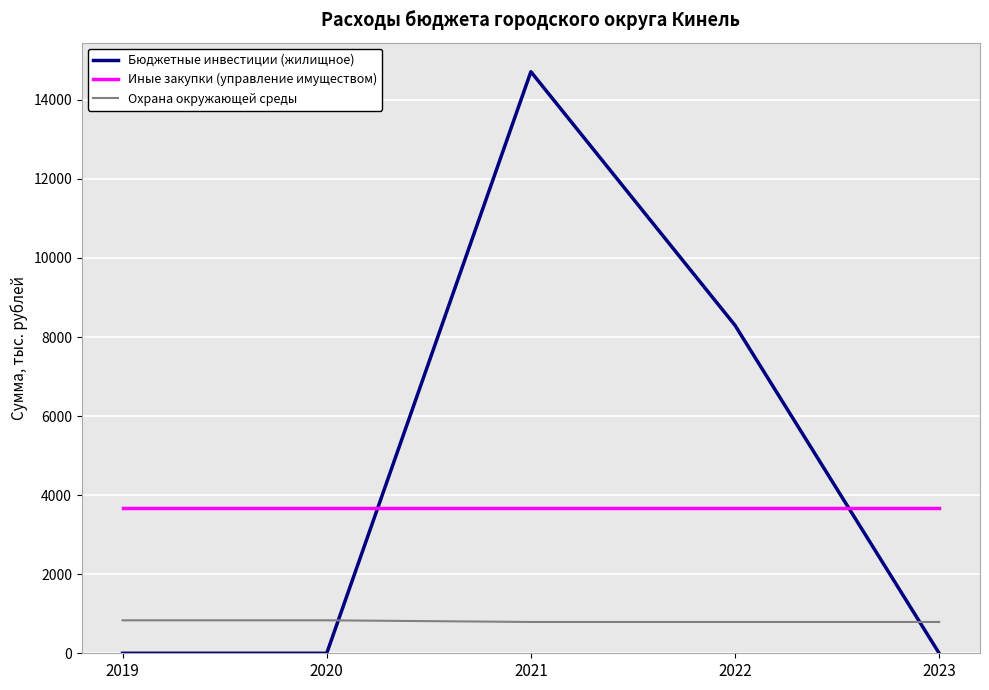

Where do Охрана окружающей среды and Бюджетные инвестиции (жилищное) first cross each other?

2020 and 2021